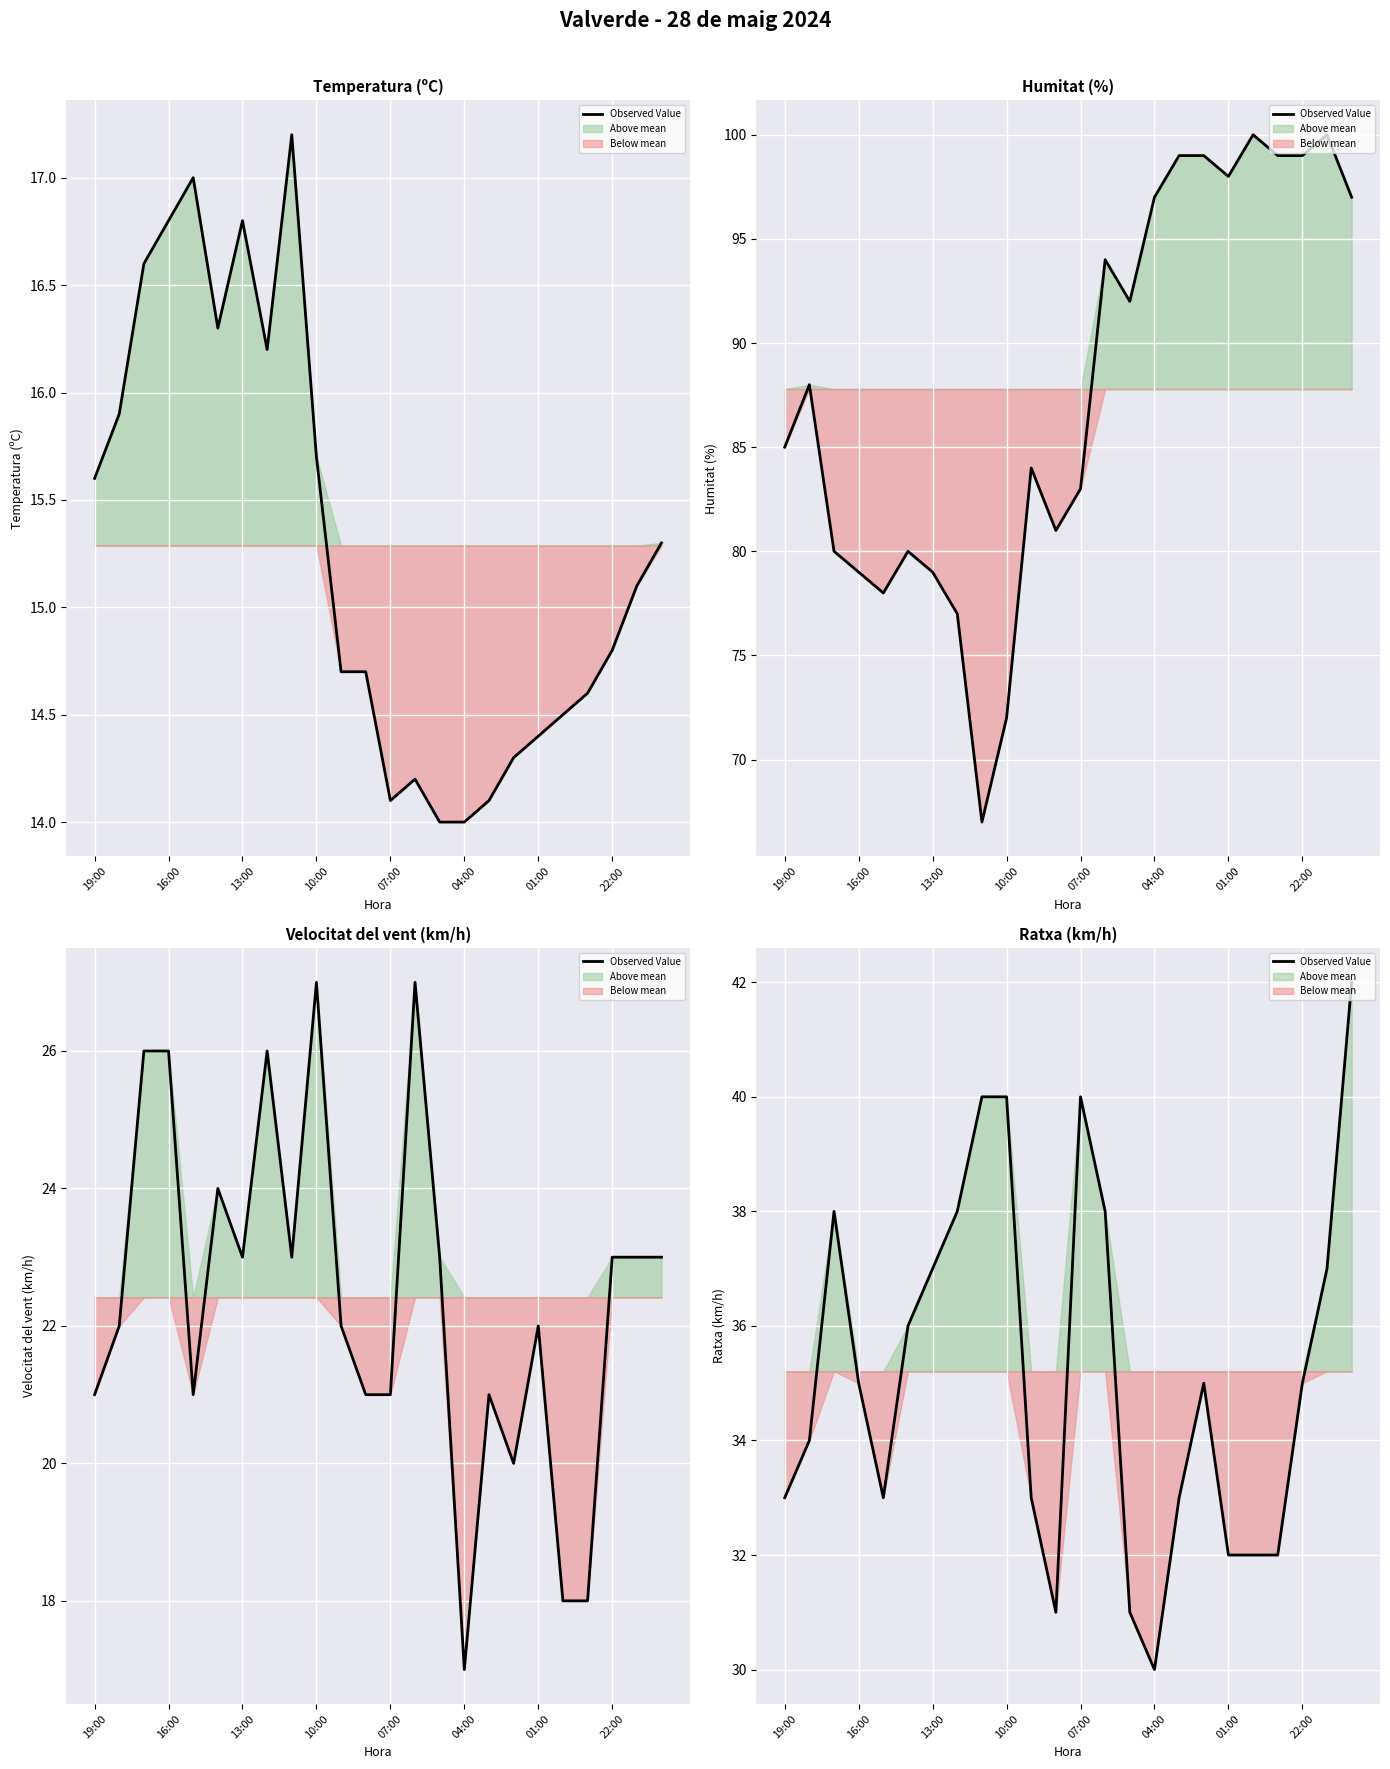

Reading left to right, list all the values displayed in this chart.

33	34	38	35	33	36	37	38	40	40	33	31	40	38	31	30	33	35	32	32	32	35	37	42